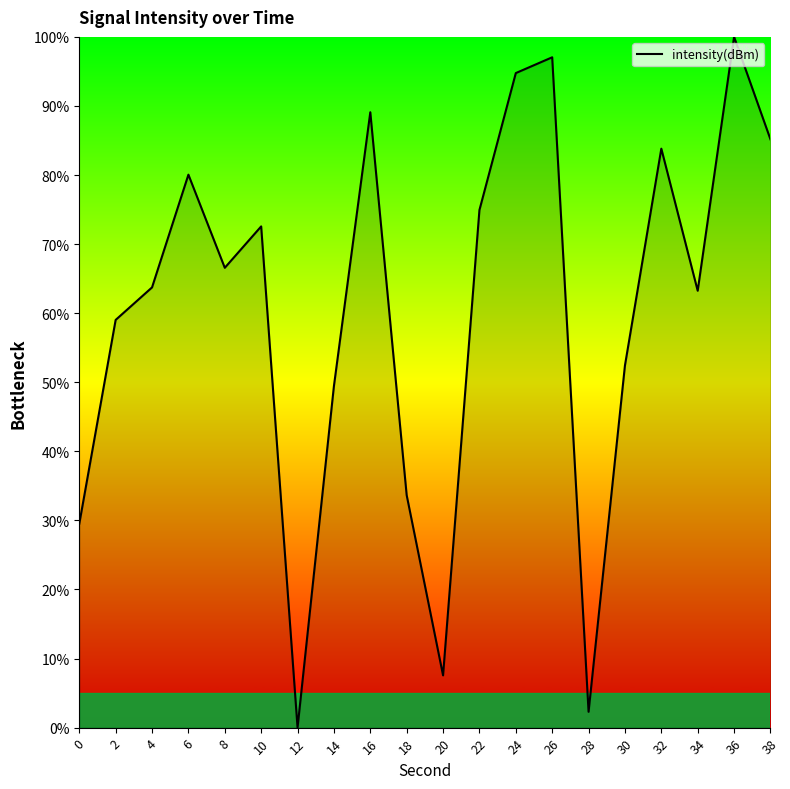

True or false: the data has more than 1 interior local peaks.

True